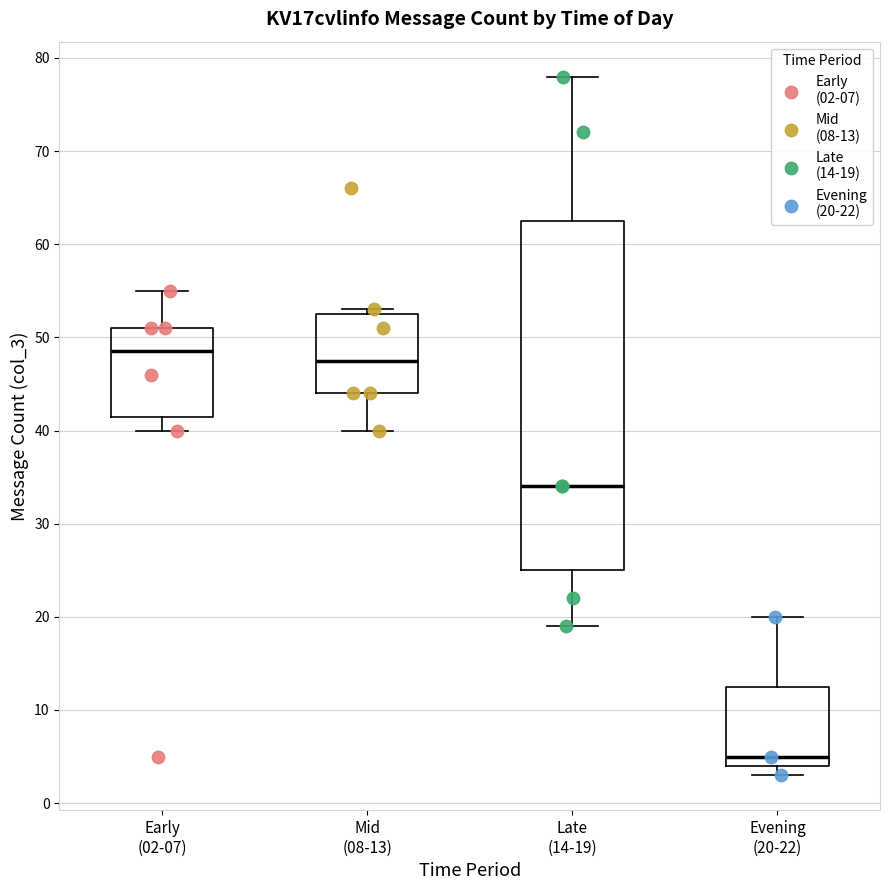

Reading left to right, transcribe this box plot: for each box, give where its median line is, the range the box spans, and where its two whiskers end, as read against the y-axis. The values are not printed on the chart, so give them approximately, as read against the axis.

Early (02-07): median 49, box 42 to 51, whiskers 40 to 55
Mid (08-13): median 48, box 44 to 53, whiskers 40 to 53 (just above the box's upper edge)
Late (14-19): median 34, box 25 to 63, whiskers 19 to 78
Evening (20-22): median 5, box 4 to 13, whiskers 3 to 20